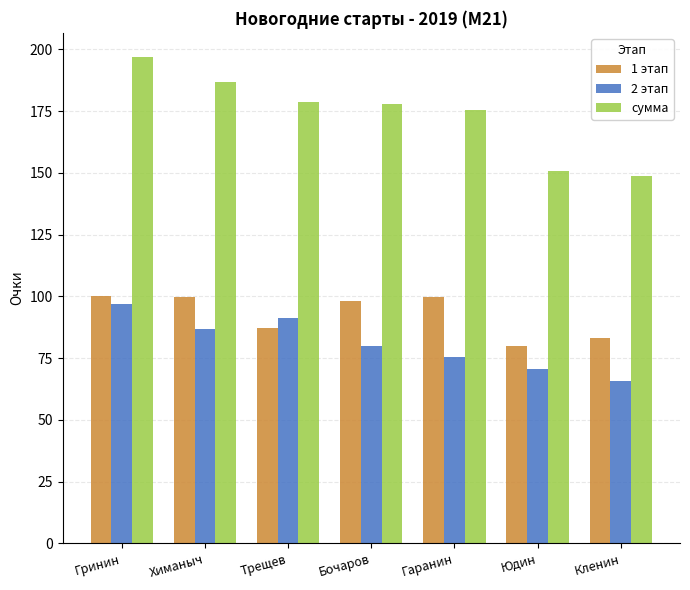

The value of сумма at Гринин is 279.0. True or false?

False